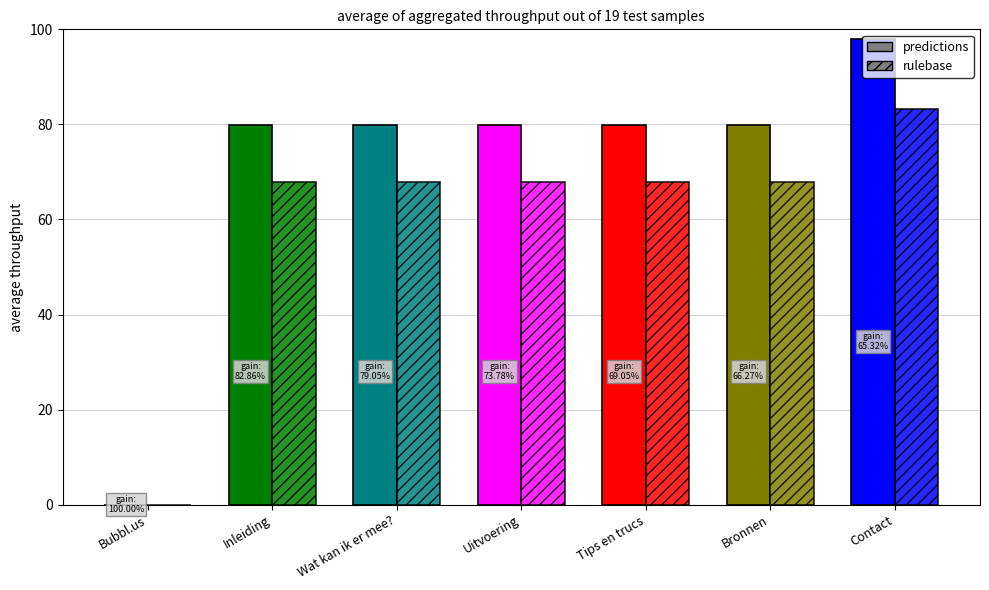

Is the value of rulebase at Contact greater than the value of predictions at Bubbl.us?

Yes